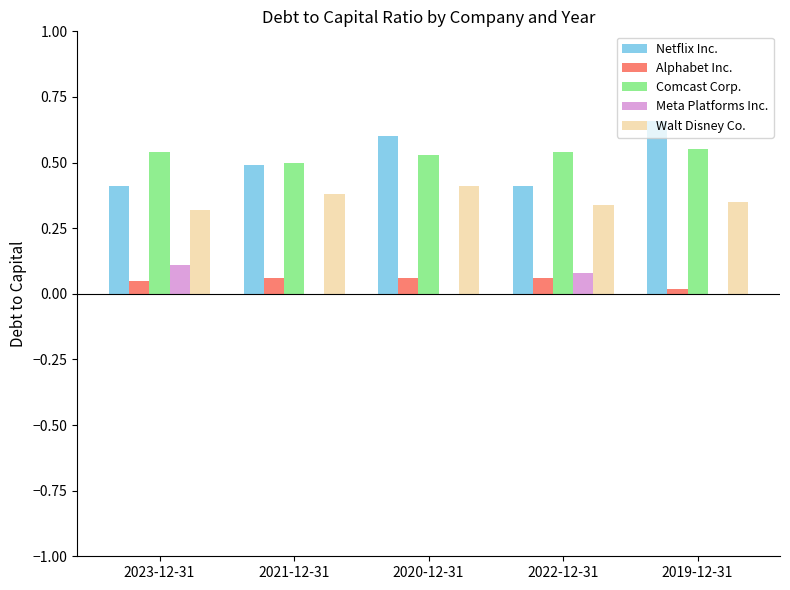

How many Meta Platforms Inc. values are between 0 and 1?

5